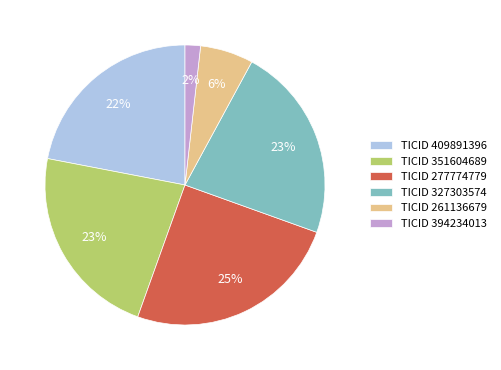

How many segments does this pie chart have?

6